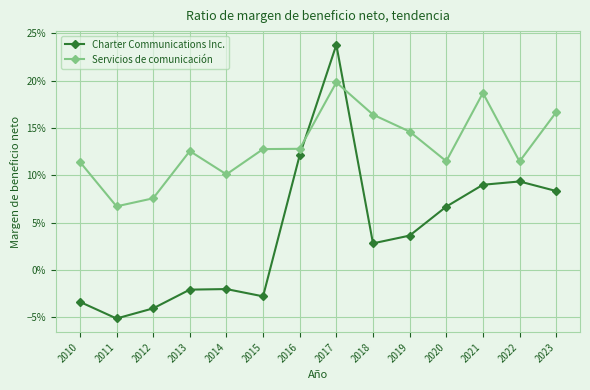

What is the sum of the Charter Communications Inc. values at 2022 and 2017?

0.3